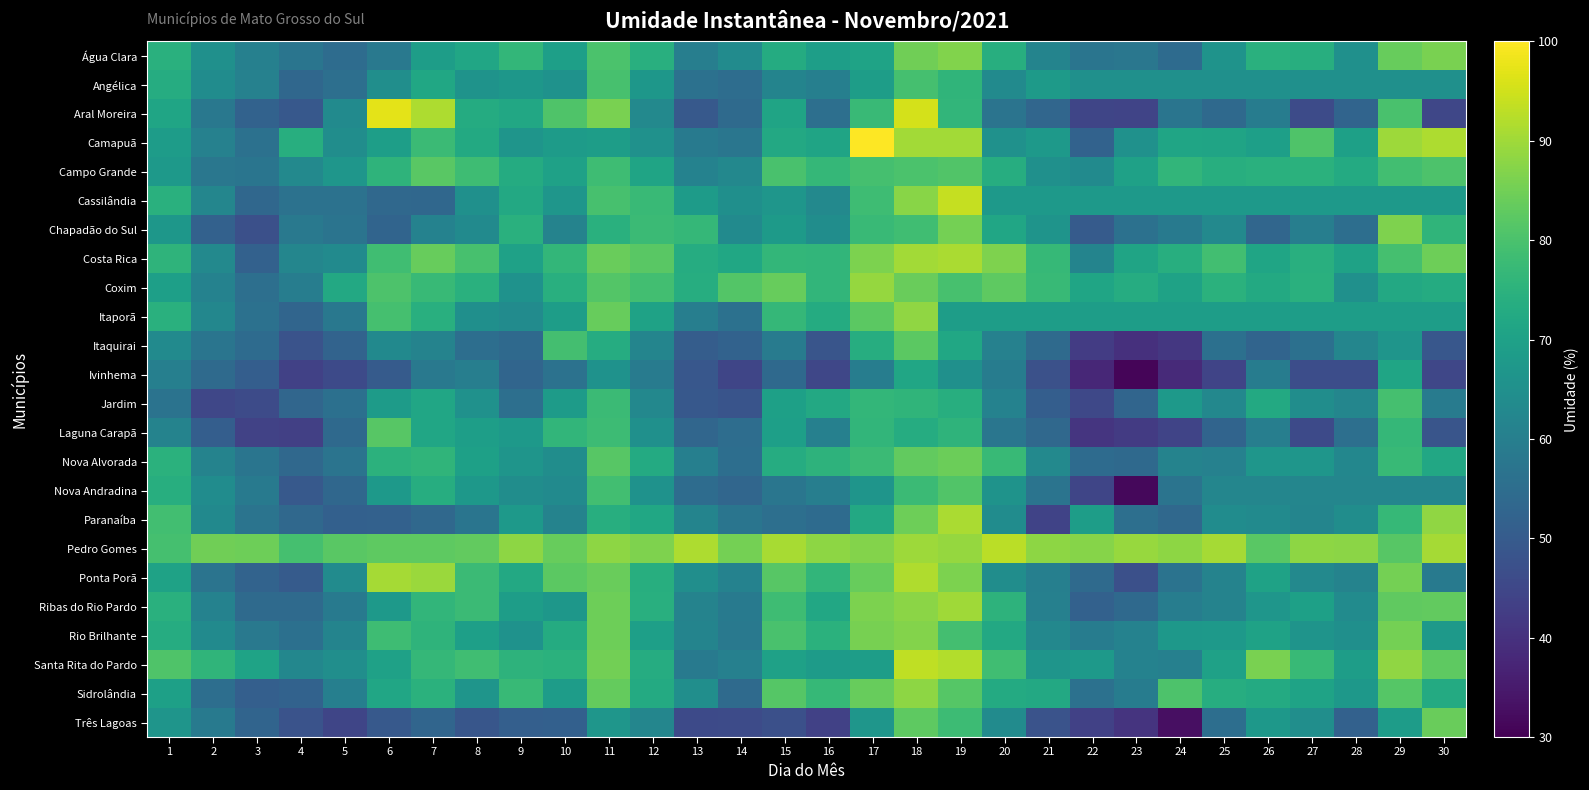

Which series changed the most between 17 and 26?

Camapuã